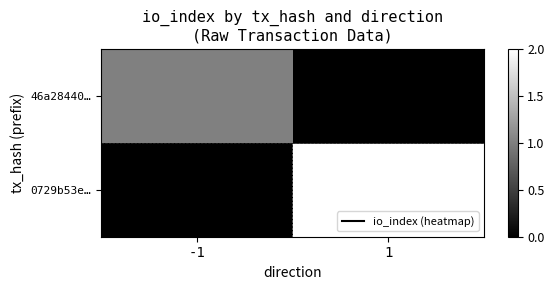

At which category is the sum across all series the highest?

1